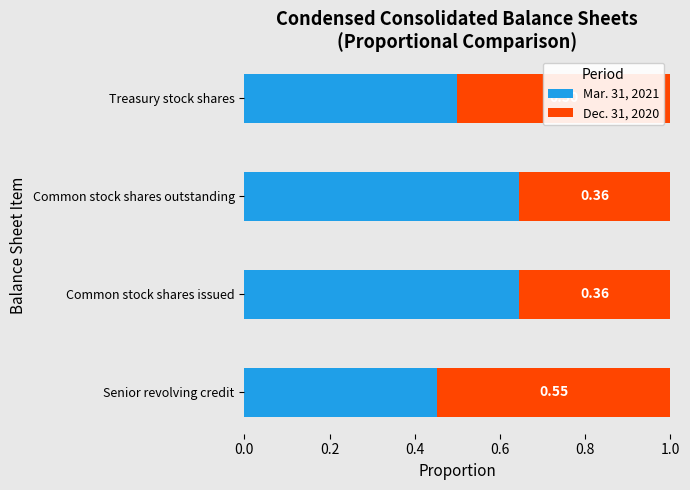

What is the sum of all Mar. 31, 2021 values?

2.2